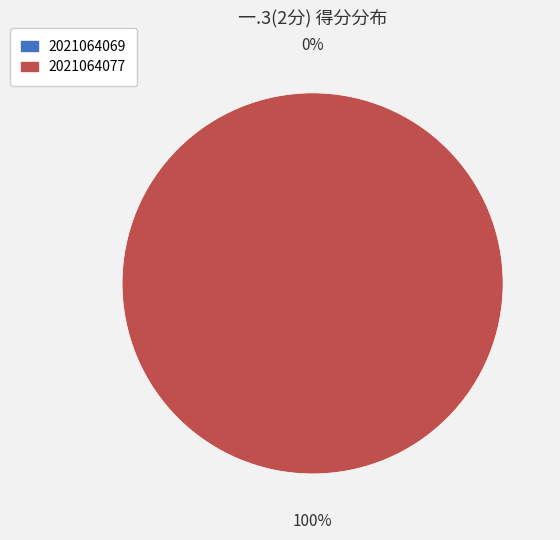

Is there a majority slice in this chart?

Yes